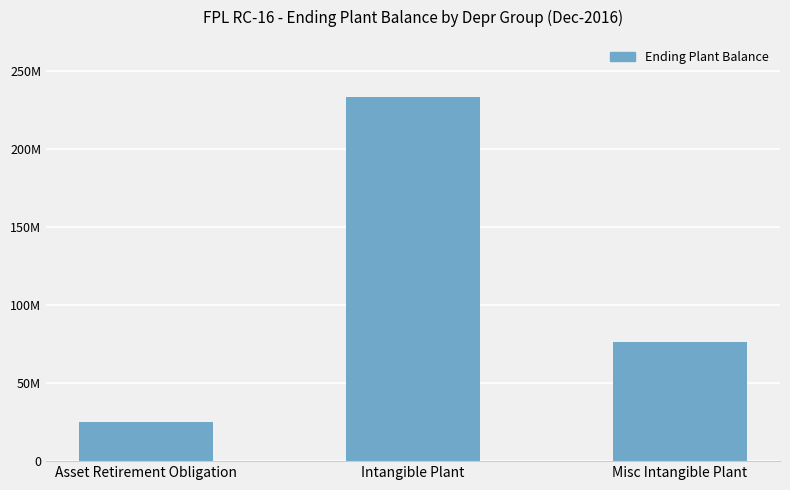

What is the label of the 2nd bar from the right?

Intangible Plant